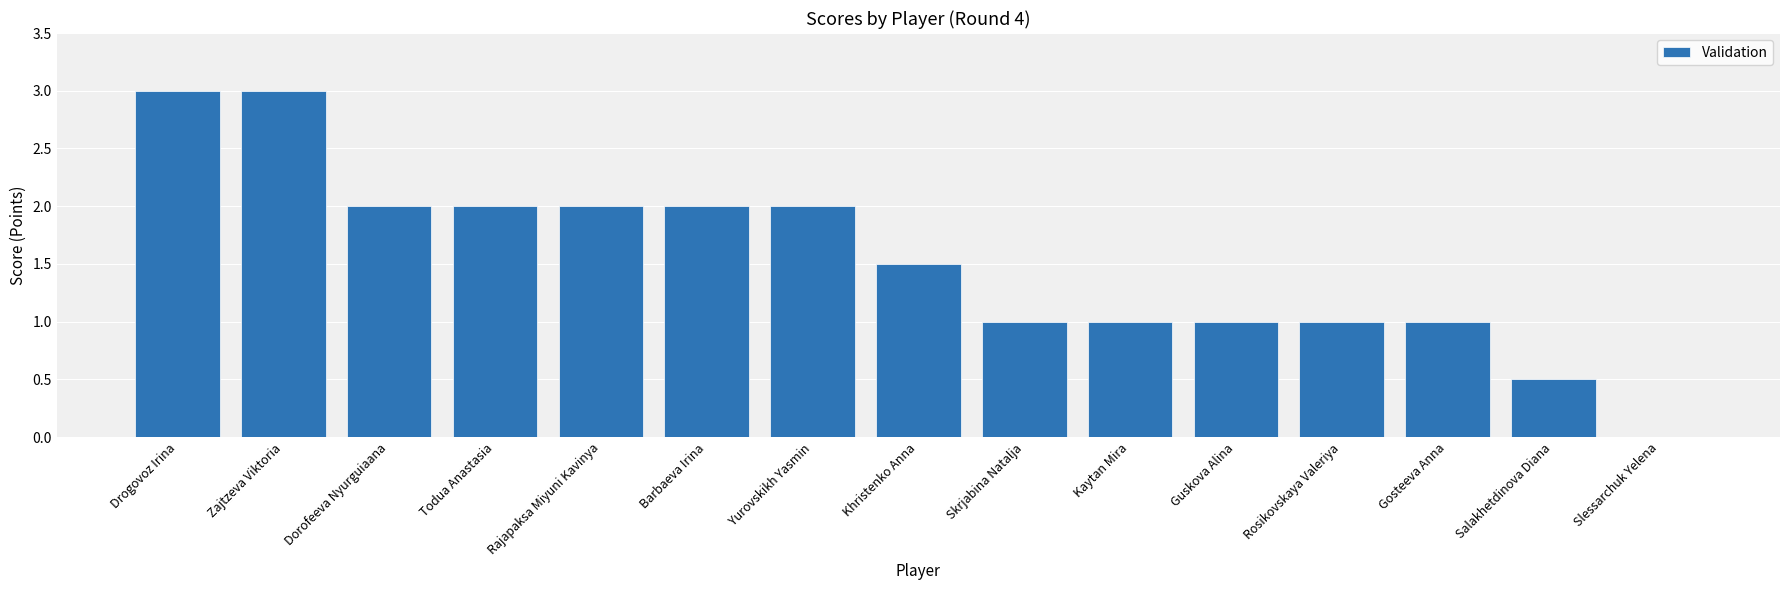

Reading left to right, list all the values displayed in this chart.

3.0	3.0	2.0	2.0	2.0	2.0	2.0	1.5	1.0	1.0	1.0	1.0	1.0	0.5	0.0